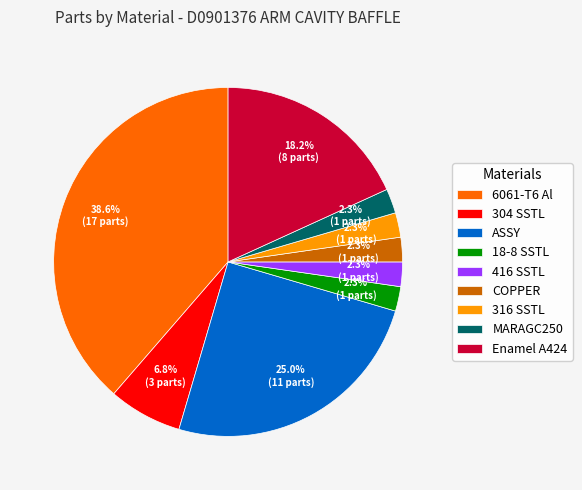

Approximately how many times larger is the value at COPPER compared to 6061-T6 Al?

0.1